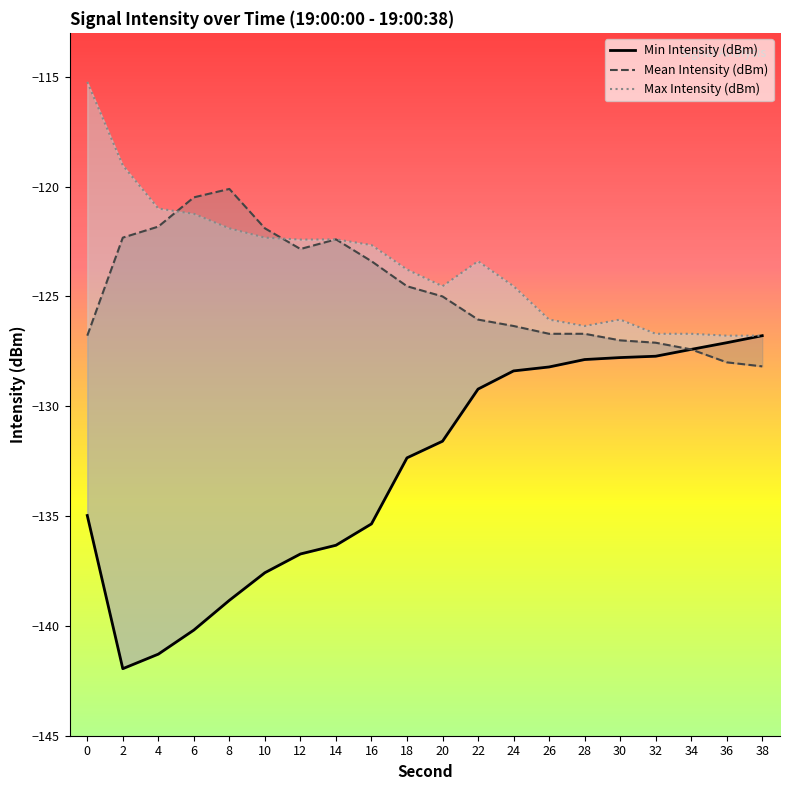

What is the difference between the maximum and minimum values in the Max Intensity (dBm) series?

11.6